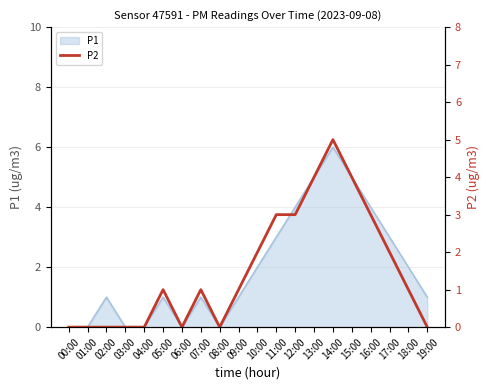

True or false: P1 has a value of 0 at 01:00.

True